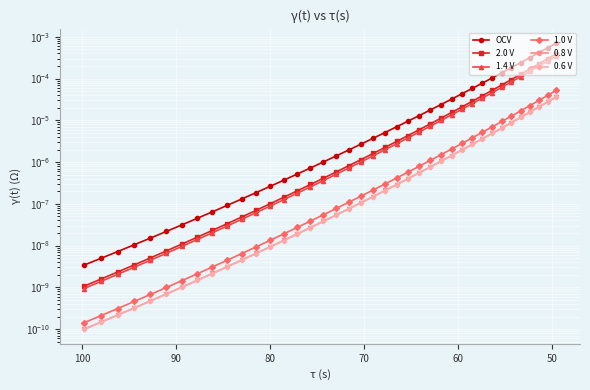

Which series has the largest range (max minus min)?

OCV